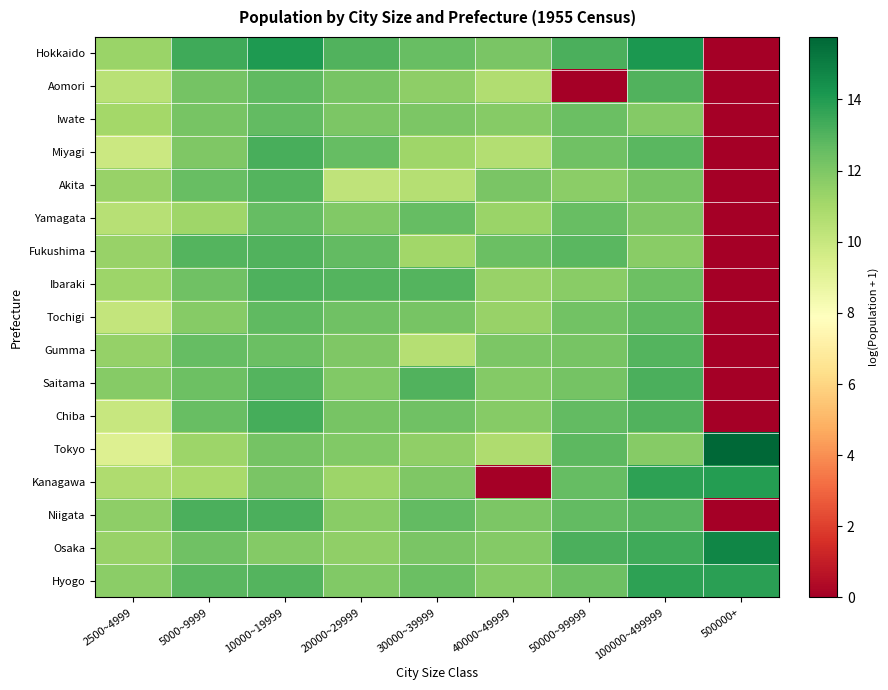

How many data points does each series have?

9